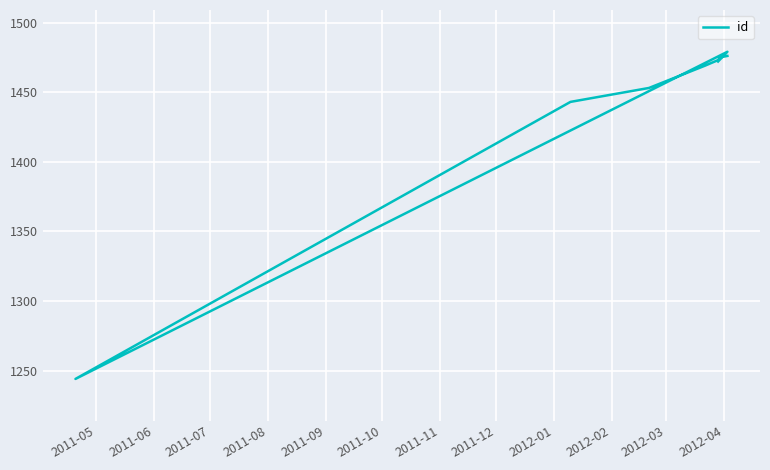

How many interior local valleys (lower than both neighbors) does the data have?

1